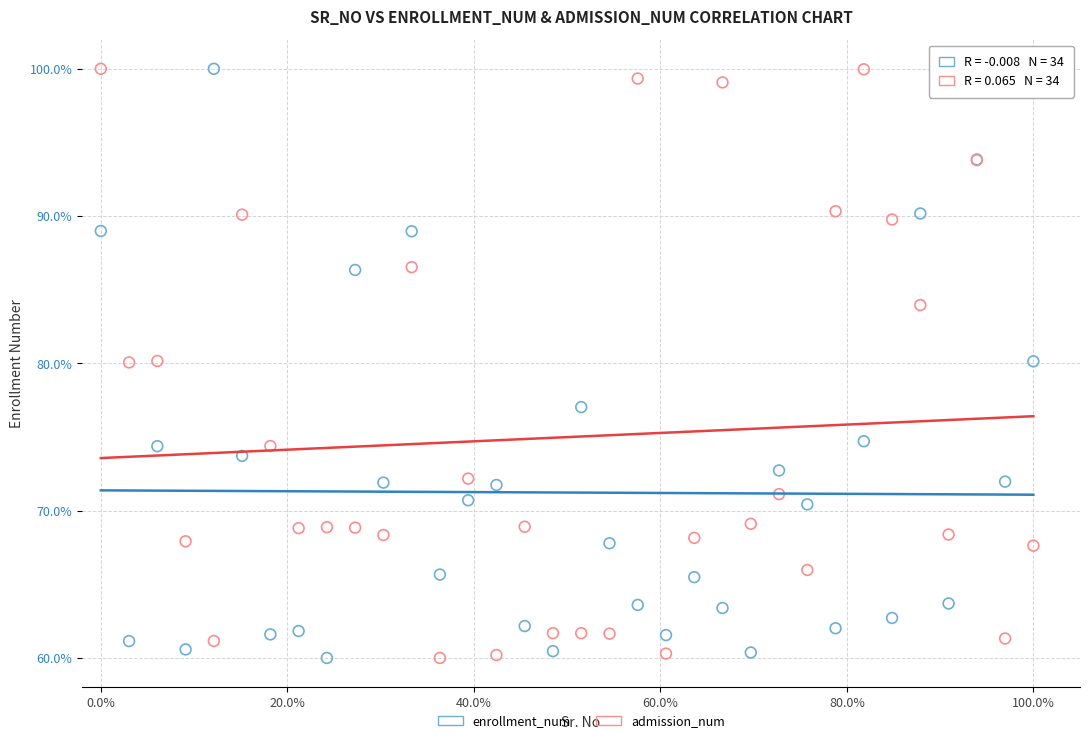

What is the X range (max minus min) for the scatter plot?

100.0